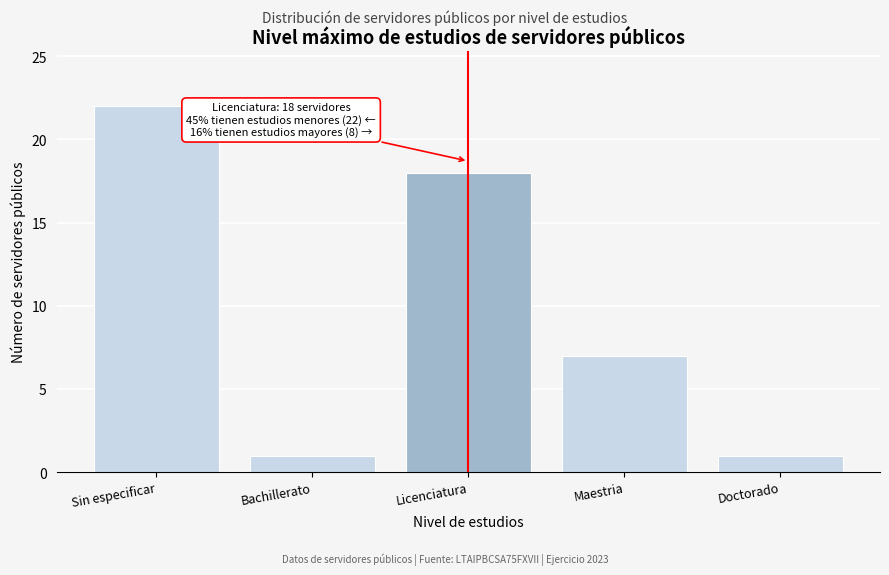

Reading right to left, list all the values displayed in this chart.

1	7	18	1	22